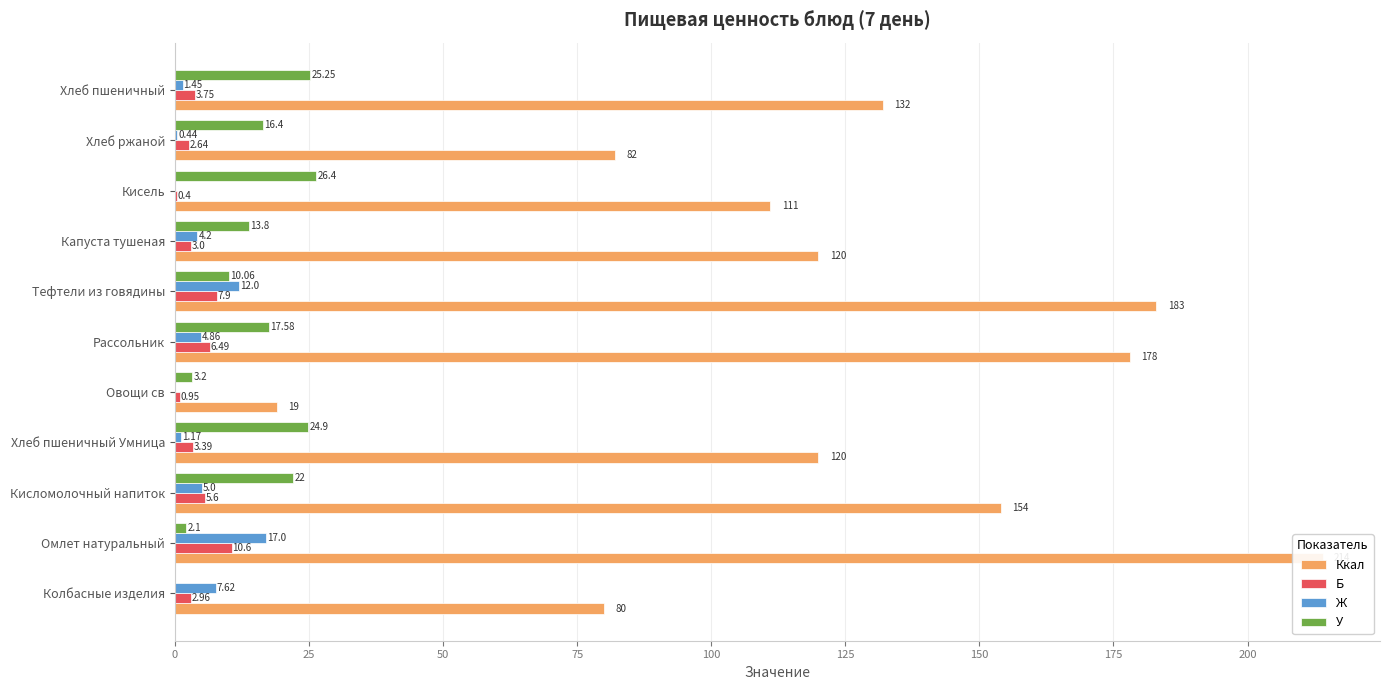

Is the value of Ж at Капуста тушеная greater than the value of Ккал at Хлеб пшеничный Умница?

No